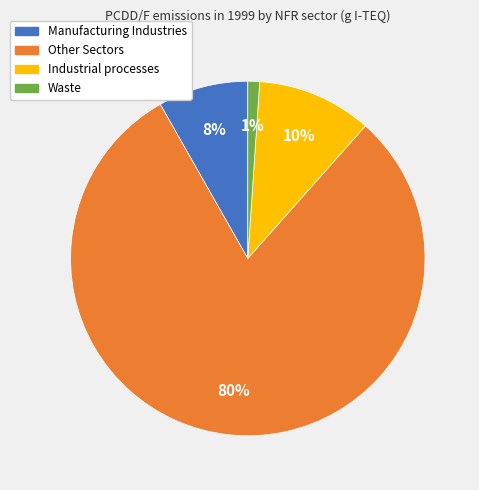

How many segments does this pie chart have?

4